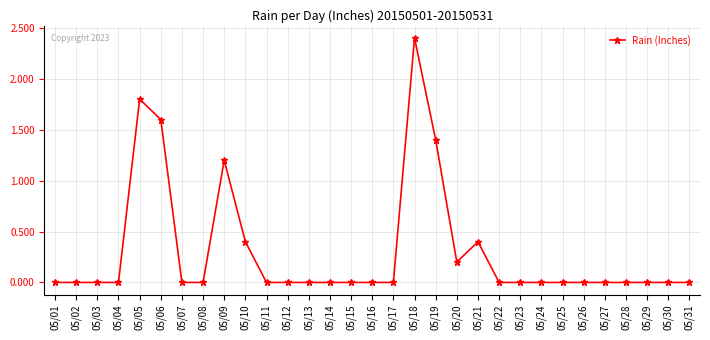

True or false: the data has more than 2 interior local peaks.

True